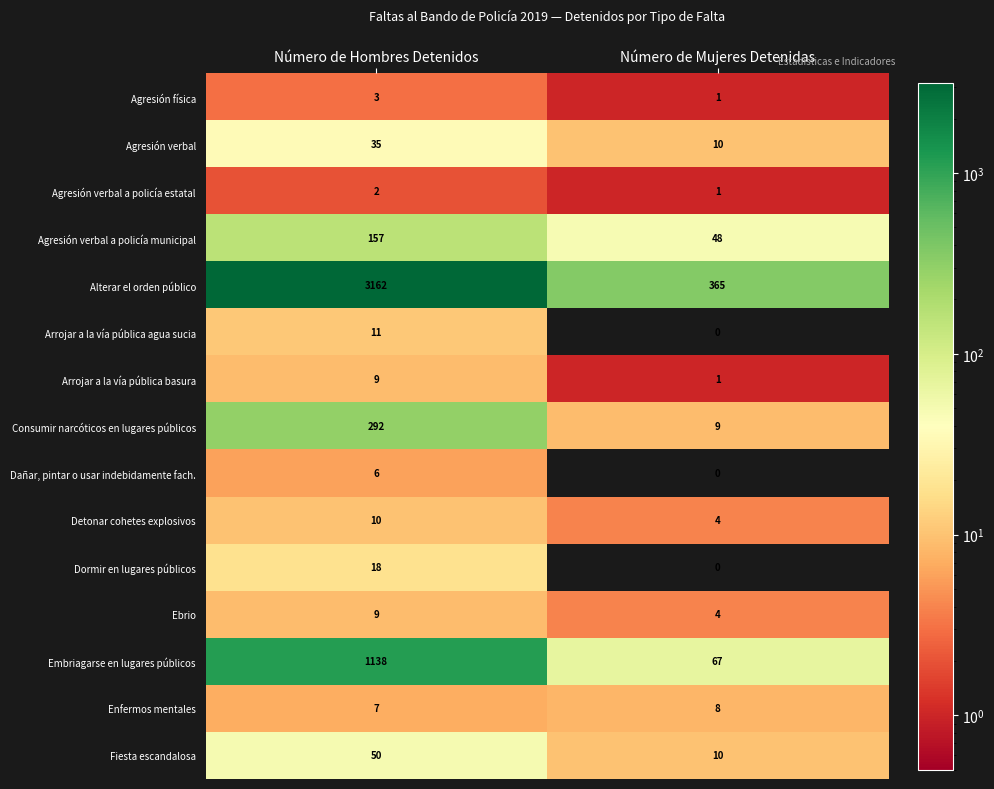

What is the sum of the Embriagarse en lugares públicos values at Número de Hombres Detenidos and Número de Mujeres Detenidas?

1205